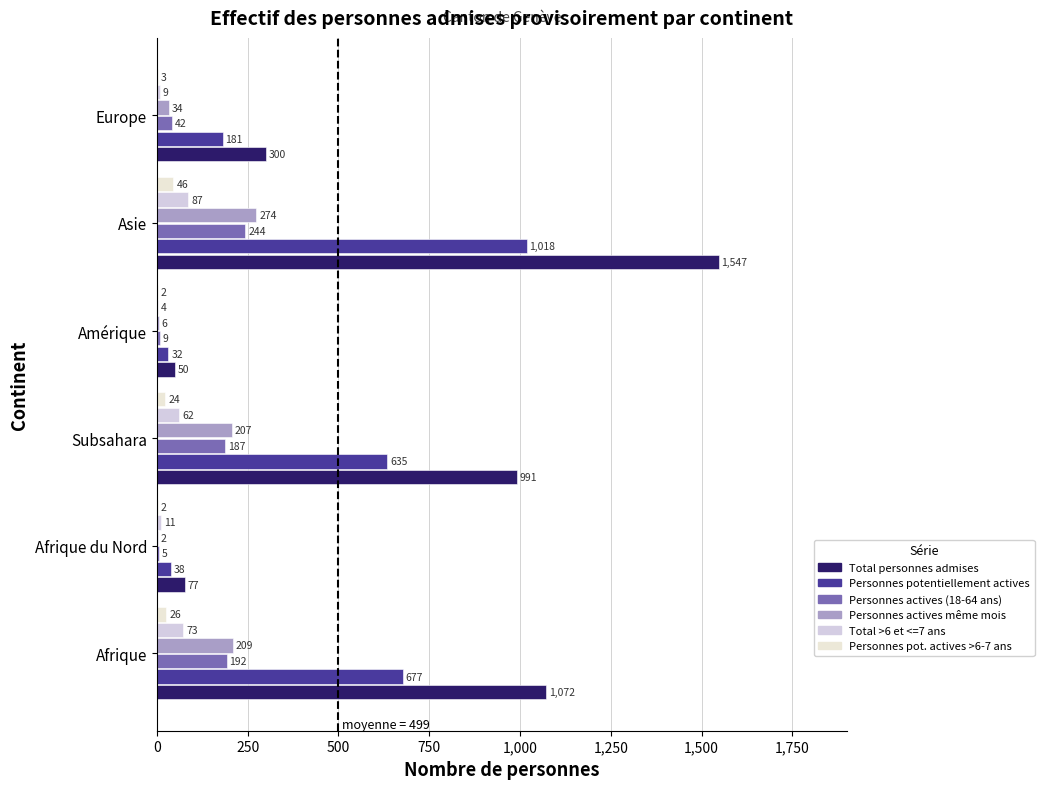

Reading right to left, transcribe all the data shown in this chart.

Total personnes admises: 300	1547	50	991	77	1072
Personnes potentiellement actives: 181	1018	32	635	38	677
Personnes actives (18-64 ans): 42	244	9	187	5	192
Personnes actives même mois: 34	274	6	207	2	209
Total >6 et <=7 ans: 9	87	4	62	11	73
Personnes pot. actives >6-7 ans: 3	46	2	24	2	26